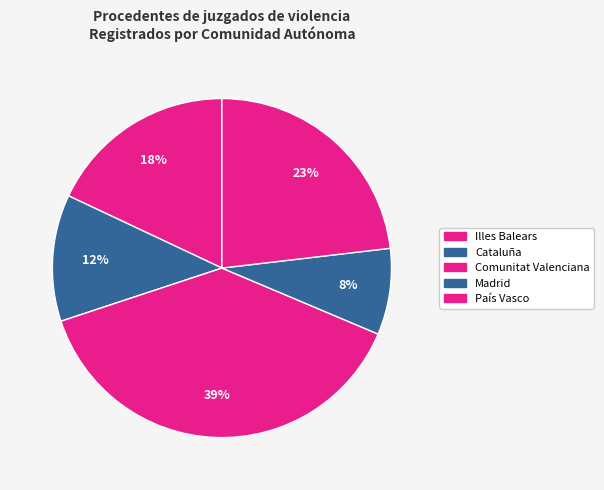

Is there any slice that represents more than half of the pie?

No